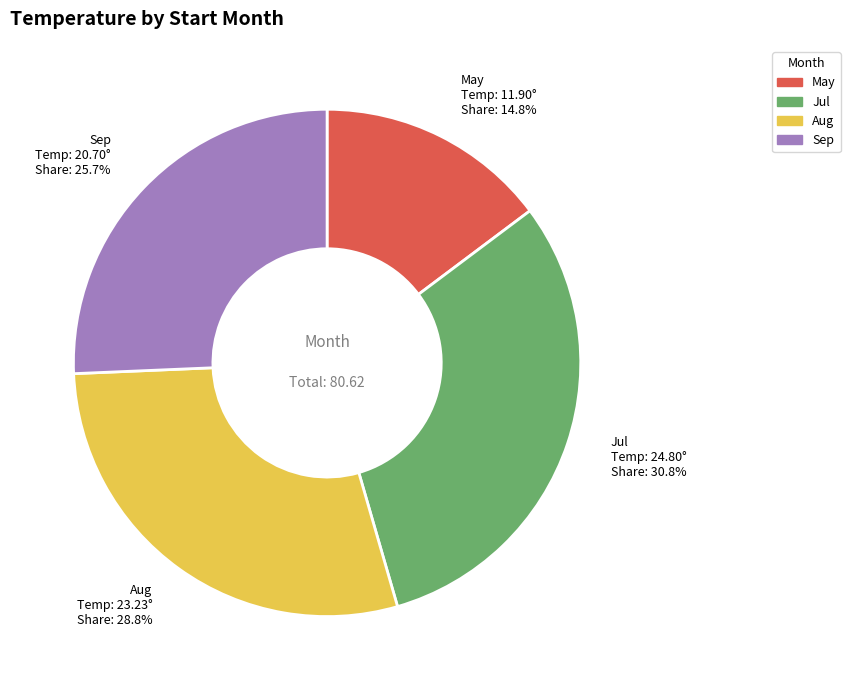

Count the number of slices in the pie.

4